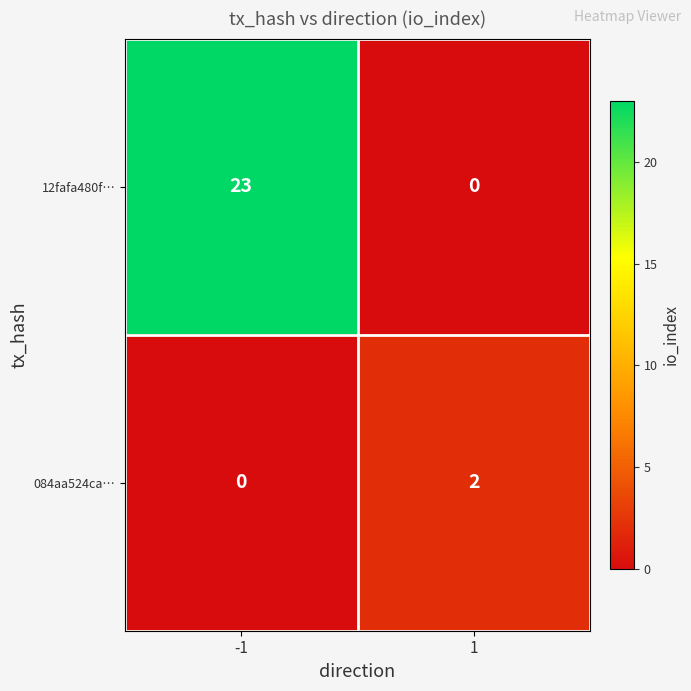

Rank the series by their average value, from lowest to highest.

084aa524ca…, 12fafa480f…